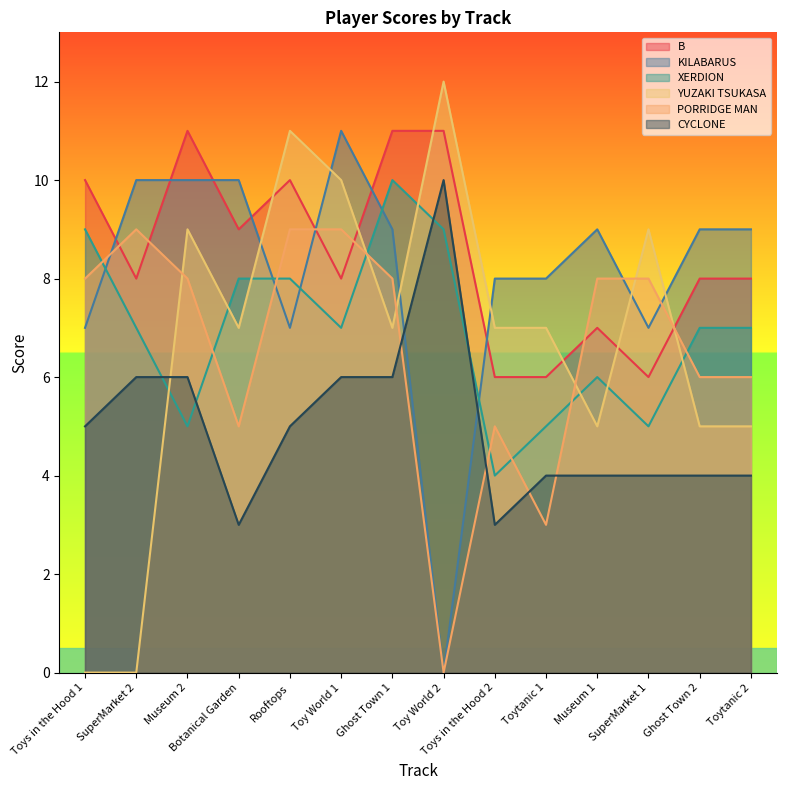

Reading left to right, list all the values displayed in this chart.

B: Toys in the Hood 1=10	SuperMarket 2=8	Museum 2=11	Botanical Garden=9	Rooftops=10	Toy World 1=8	Ghost Town 1=11	Toy World 2=11	Toys in the Hood 2=6	Toytanic 1=6	Museum 1=7	SuperMarket 1=6	Ghost Town 2=8	Toytanic 2=8
KILABARUS: Toys in the Hood 1=7	SuperMarket 2=10	Museum 2=10	Botanical Garden=10	Rooftops=7	Toy World 1=11	Ghost Town 1=9	Toy World 2=0	Toys in the Hood 2=8	Toytanic 1=8	Museum 1=9	SuperMarket 1=7	Ghost Town 2=9	Toytanic 2=9
XERDION: Toys in the Hood 1=9	SuperMarket 2=7	Museum 2=5	Botanical Garden=8	Rooftops=8	Toy World 1=7	Ghost Town 1=10	Toy World 2=9	Toys in the Hood 2=4	Toytanic 1=5	Museum 1=6	SuperMarket 1=5	Ghost Town 2=7	Toytanic 2=7
YUZAKI TSUKASA: Toys in the Hood 1=0	SuperMarket 2=0	Museum 2=9	Botanical Garden=7	Rooftops=11	Toy World 1=10	Ghost Town 1=7	Toy World 2=12	Toys in the Hood 2=7	Toytanic 1=7	Museum 1=5	SuperMarket 1=9	Ghost Town 2=5	Toytanic 2=5
PORRIDGE MAN: Toys in the Hood 1=8	SuperMarket 2=9	Museum 2=8	Botanical Garden=5	Rooftops=9	Toy World 1=9	Ghost Town 1=8	Toy World 2=0	Toys in the Hood 2=5	Toytanic 1=3	Museum 1=8	SuperMarket 1=8	Ghost Town 2=6	Toytanic 2=6
CYCLONE: Toys in the Hood 1=5	SuperMarket 2=6	Museum 2=6	Botanical Garden=3	Rooftops=5	Toy World 1=6	Ghost Town 1=6	Toy World 2=10	Toys in the Hood 2=3	Toytanic 1=4	Museum 1=4	SuperMarket 1=4	Ghost Town 2=4	Toytanic 2=4